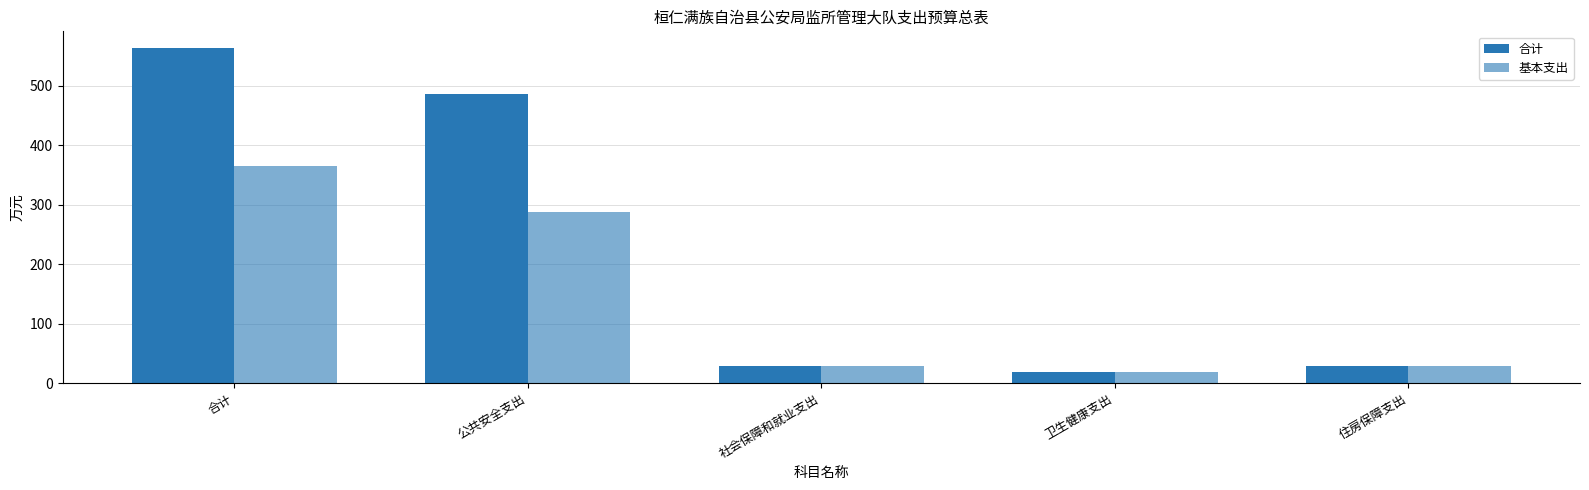

Which series changed the most between 合计 and 社会保障和就业支出?

合计